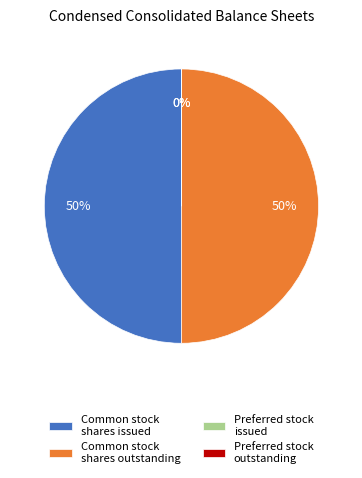

To the nearest percent, what percentage of the pie is Common stock shares issued?

50%